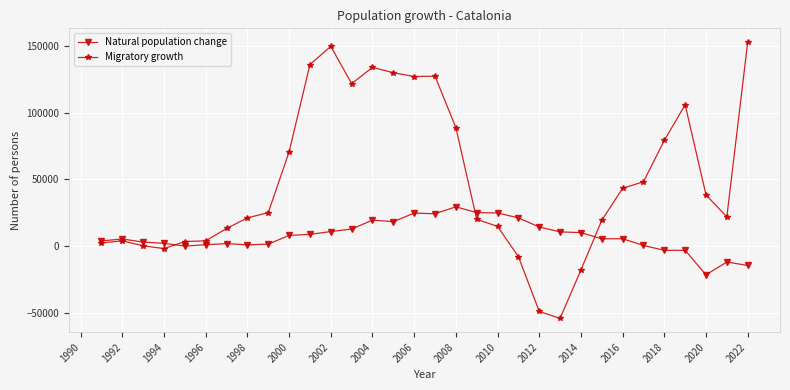

What is the highest value of the Natural population change series?

29539